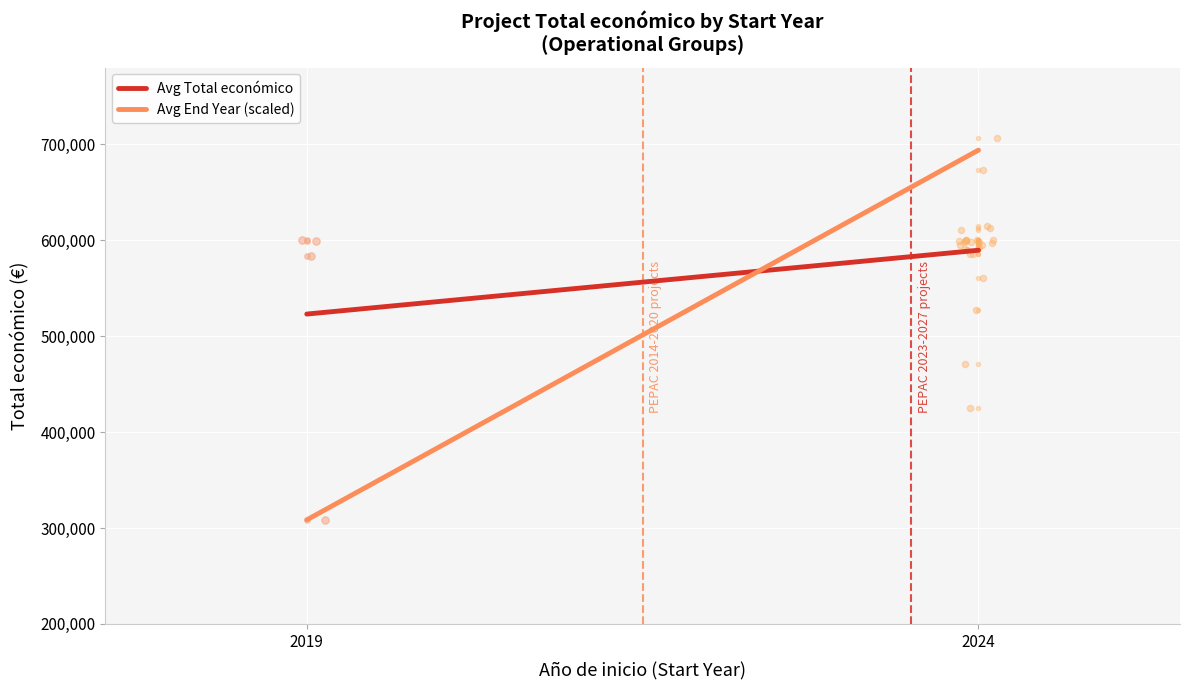

What are all the series names shown in the legend?

Avg Total económico, Avg End Year (scaled)